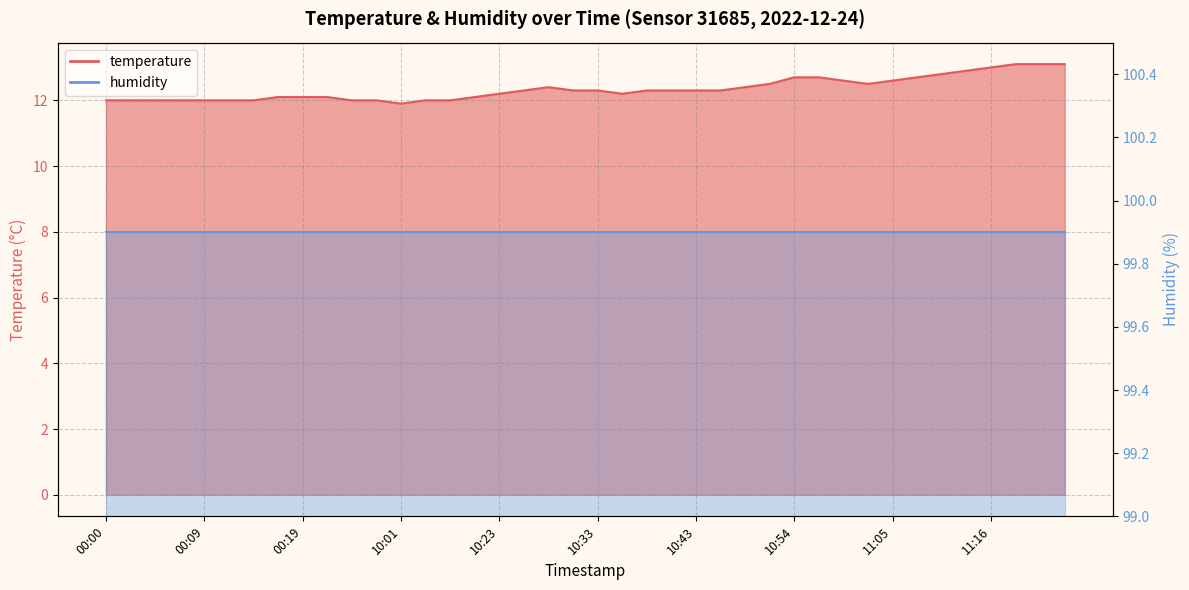

Reading right to left, what are all the values shown in this chart?

11:23=13.1	11:20=13.1	11:18=13.1	11:16=13.0	11:13=12.9	11:10=12.8	11:08=12.7	11:05=12.6	11:02=12.5	10:59=12.6	10:57=12.7	10:54=12.7	10:51=12.5	10:48=12.4	10:46=12.3	10:43=12.3	10:41=12.3	10:38=12.3	10:36=12.2	10:33=12.3	10:31=12.3	10:28=12.4	10:26=12.3	10:23=12.2	10:15=12.1	10:09=12.0	10:04=12.0	10:01=11.9	00:26=12.0	00:24=12.0	00:21=12.1	00:19=12.1	00:17=12.1	00:14=12.0	00:12=12.0	00:09=12.0	00:07=12.0	00:04=12.0	00:02=12.0	00:00=12.0